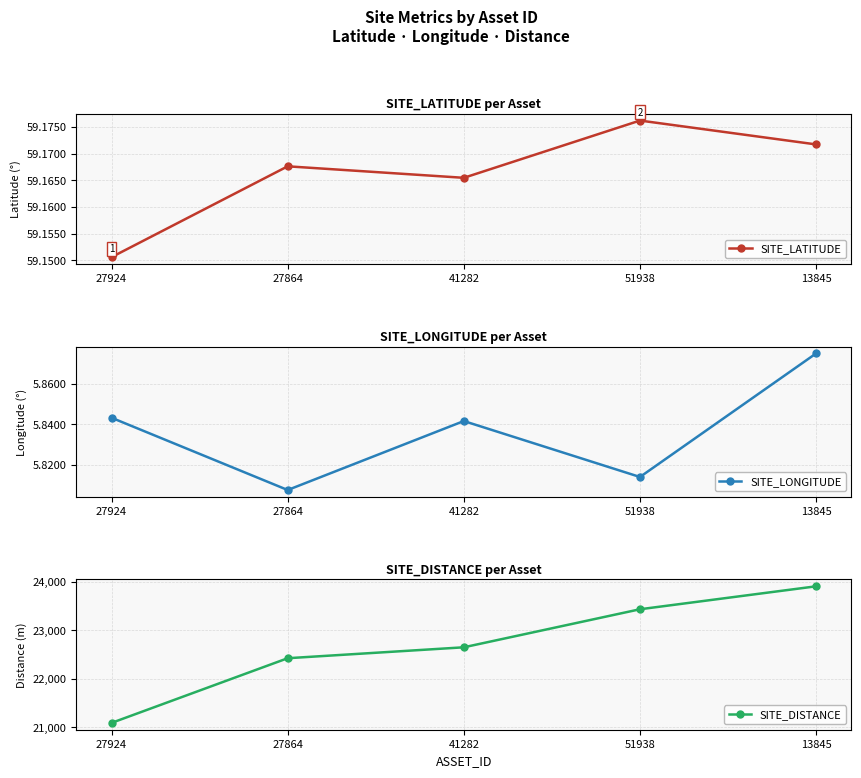

Reading right to left, transcribe all the data shown in this chart.

SITE_LATITUDE: 13845=59.2	51938=59.2	41282=59.2	27864=59.2	27924=59.2
SITE_LONGITUDE: 13845=5.9	51938=5.8	41282=5.8	27864=5.8	27924=5.8
SITE_DISTANCE: 13845=23905.0	51938=23432.0	41282=22648.0	27864=22423.0	27924=21090.0